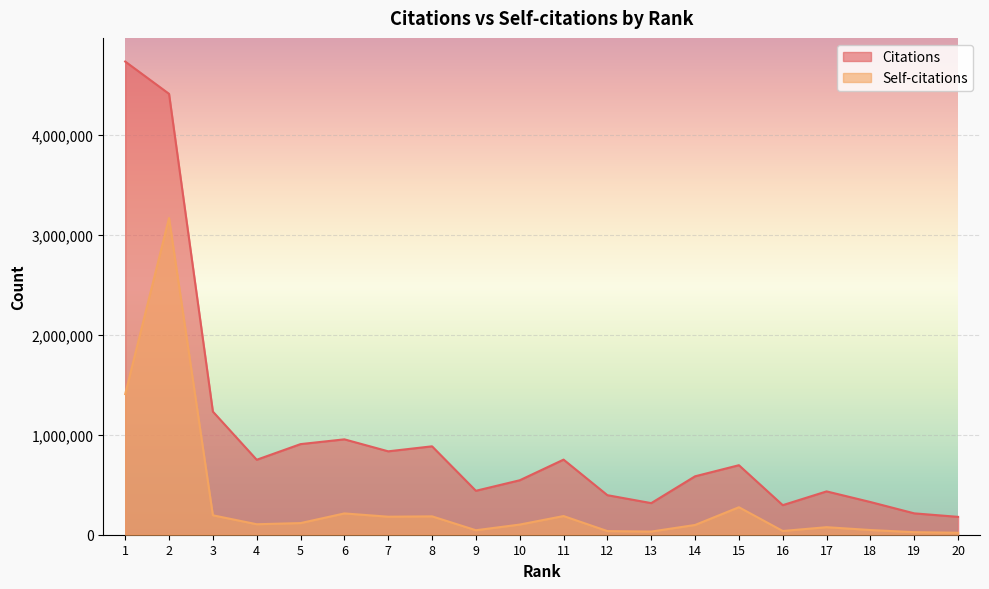

What is the difference between the maximum and second lowest values in the Citations series?

4517462